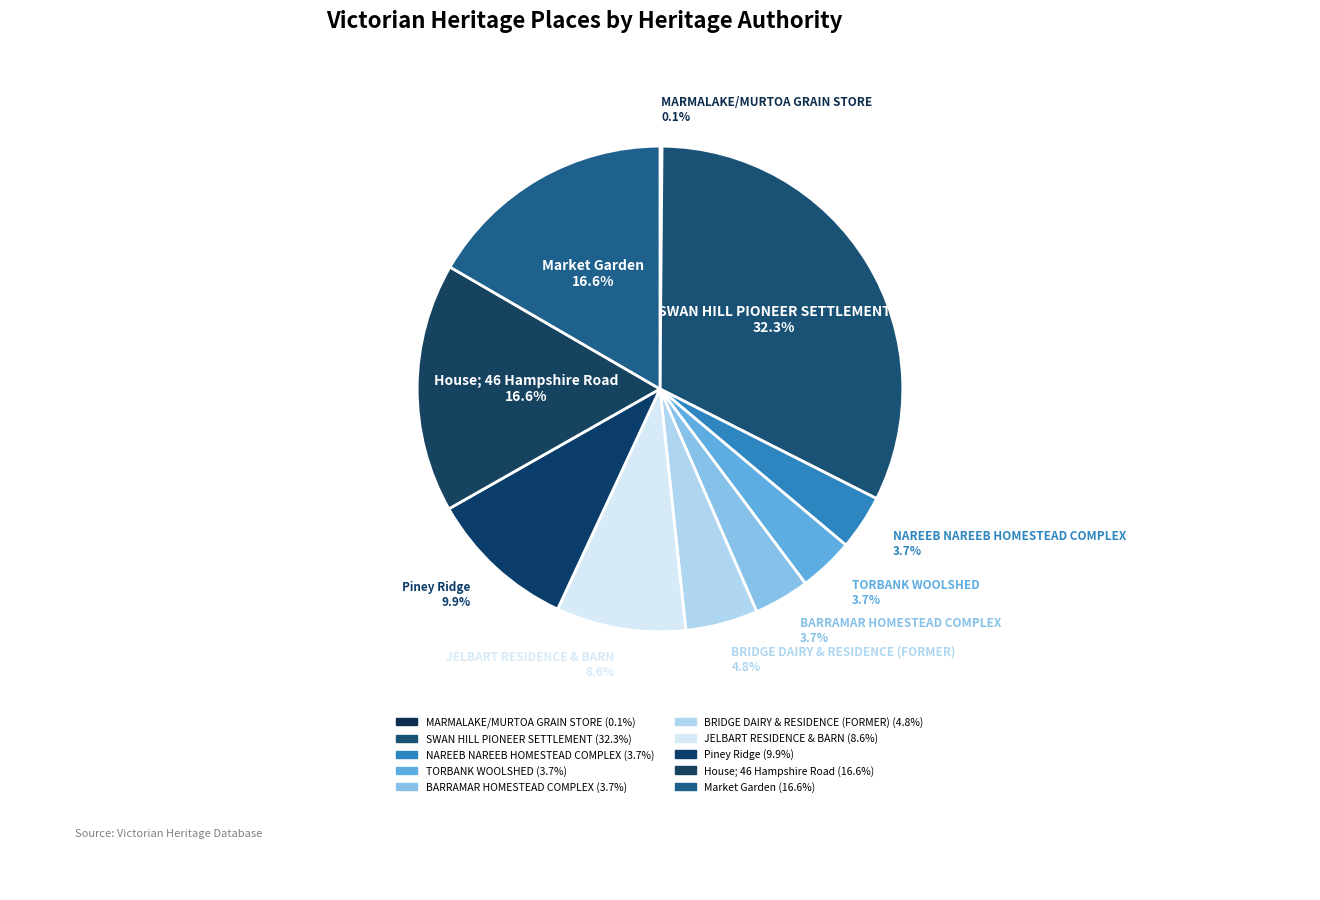

What is the change in value from BRIDGE DAIRY & RESIDENCE (FORMER) to Market Garden?

+75567